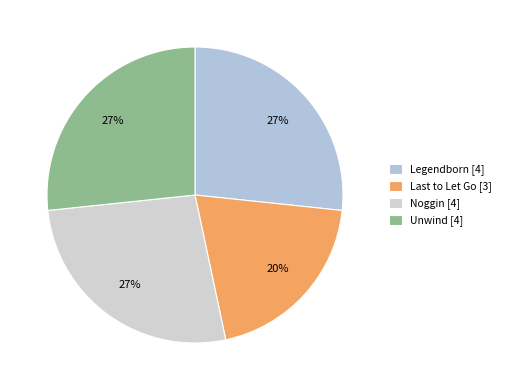

What percentage is the Noggin slice, to the nearest percent?

27%